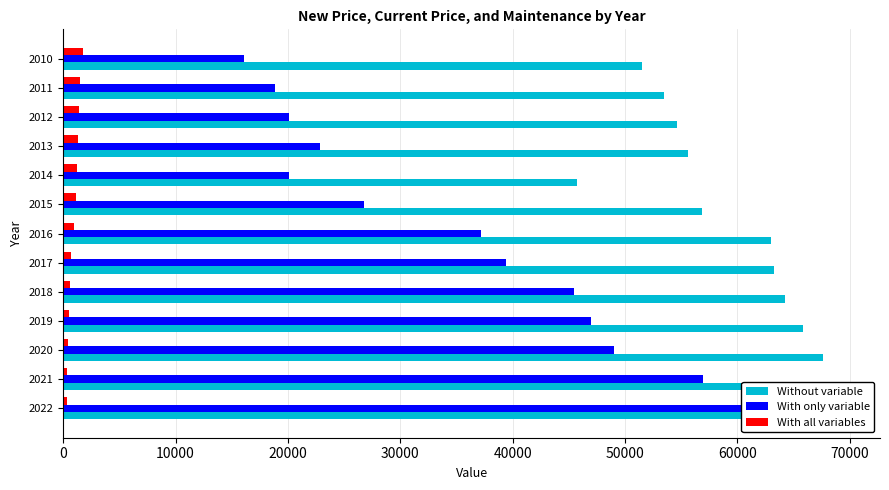

How many groups of bars are there?

13